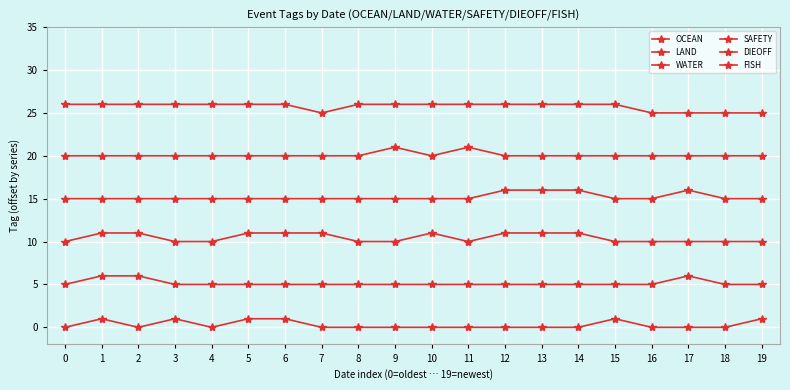

How many distinct data groups are displayed?

6